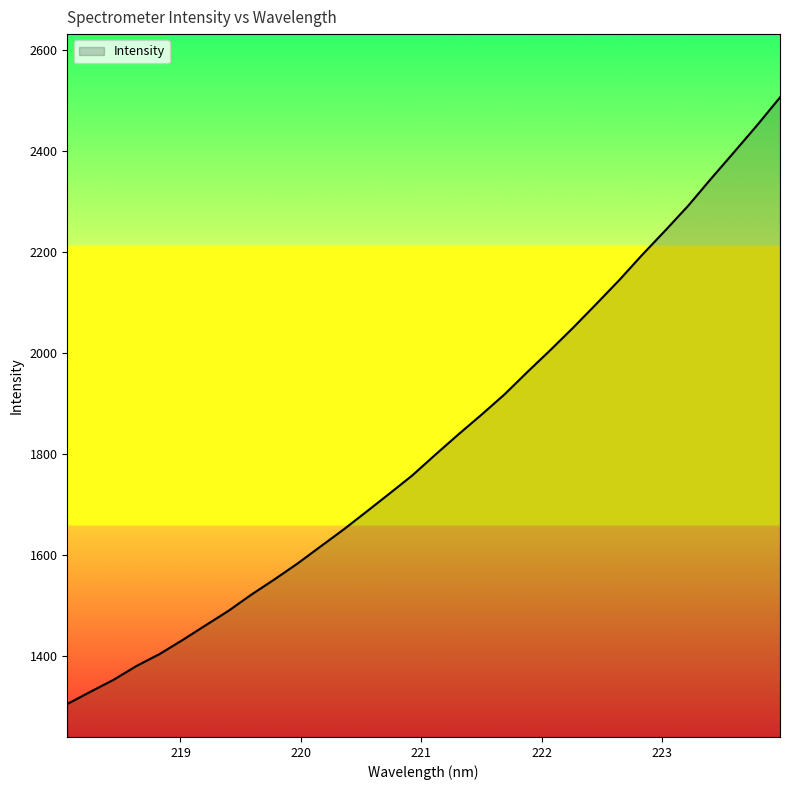

What is the difference between the maximum and minimum values?

1201.4